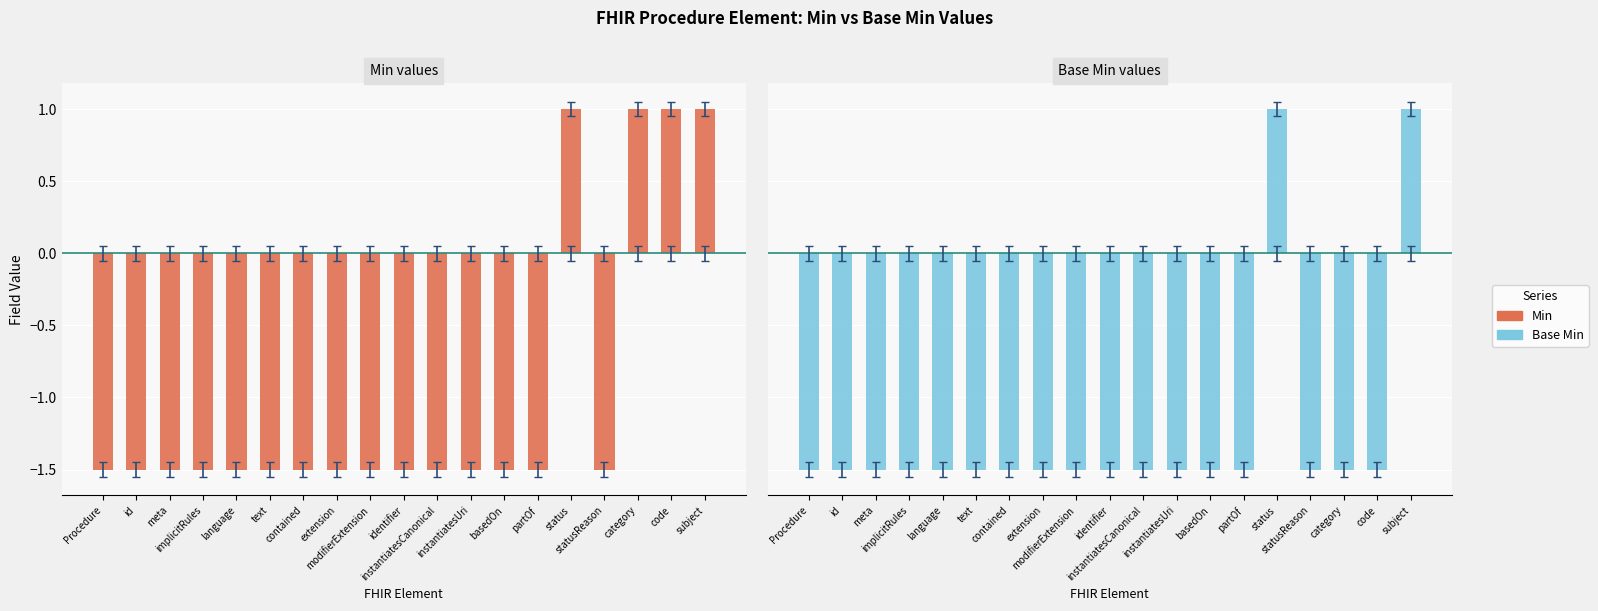

Is the value of Min at language greater than the value of Base Min at modifierExtension?

No